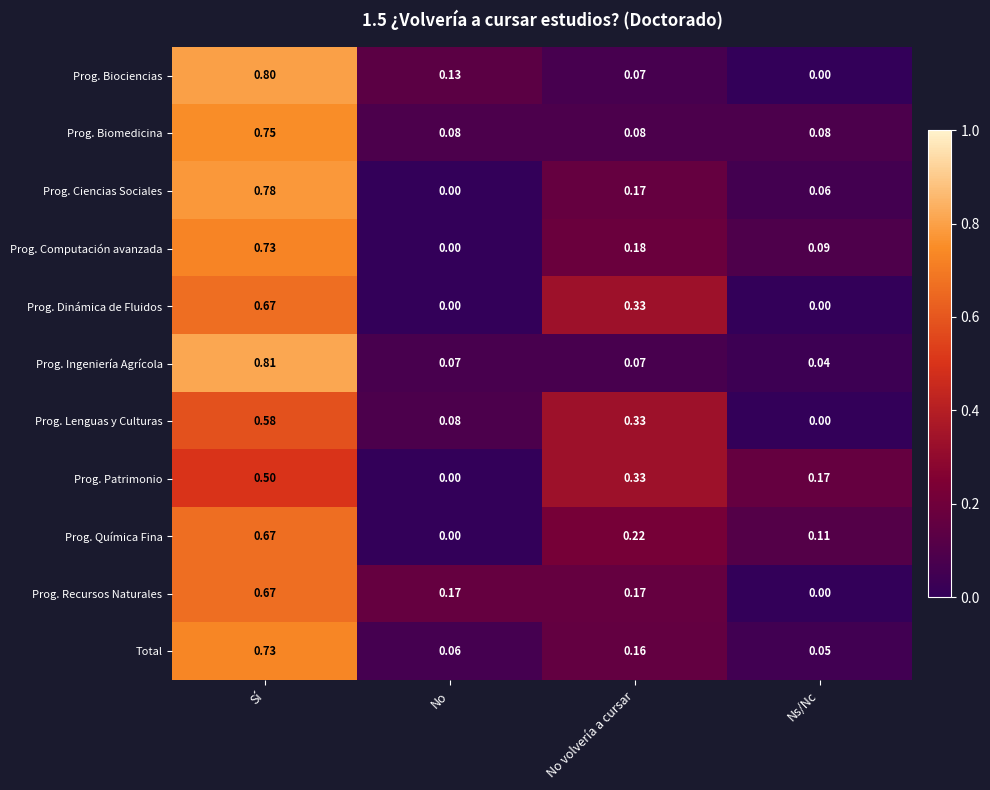

At which label is Total closest to 0?

Ns/Nc